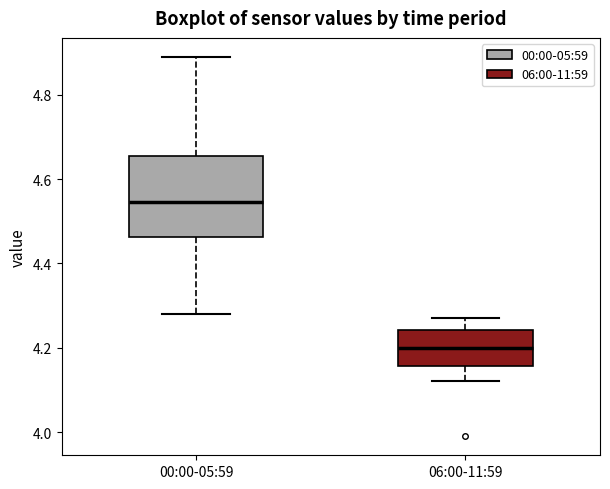

Reading left to right, read every box against the y-axis: the position of its median line, the range the box covers, and the ends of its whiskers. The values are not printed on the chart, so give them approximately, as read against the axis.

00:00-05:59: median 4.54, box 4.46 to 4.66, whiskers 4.28 to 4.90
06:00-11:59: median 4.20, box 4.16 to 4.24, whiskers 4.12 to 4.28